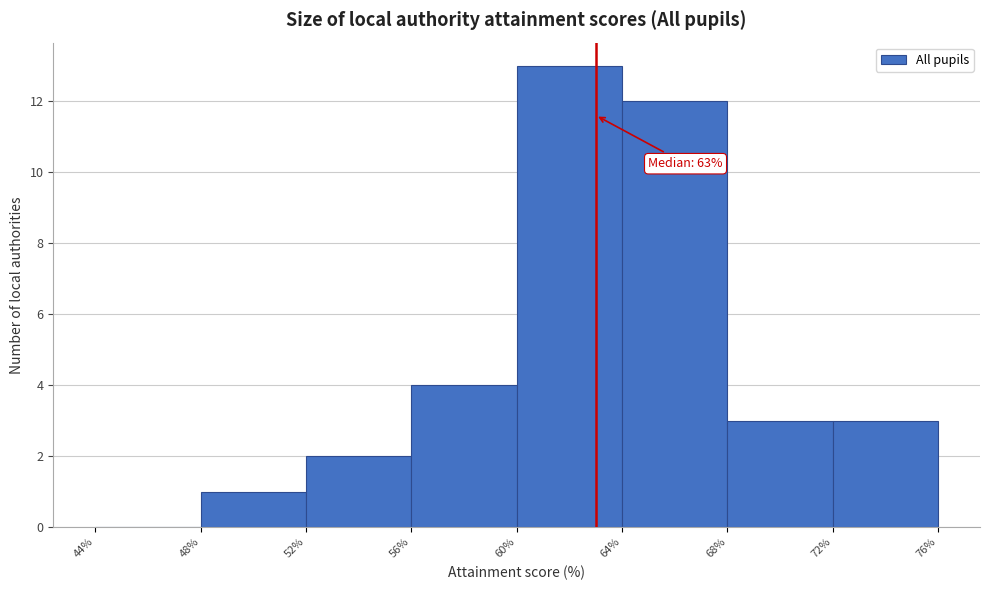

Over which range of the x-axis is the bar tallest?

60% to 64%